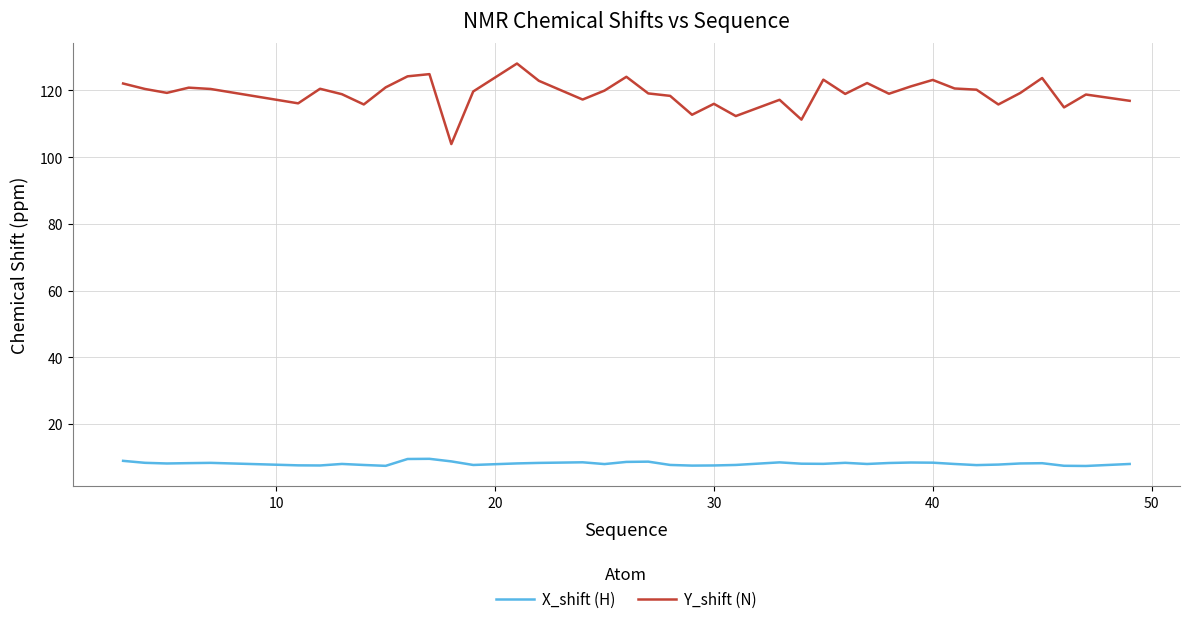

What is the smallest value displayed?

7.4